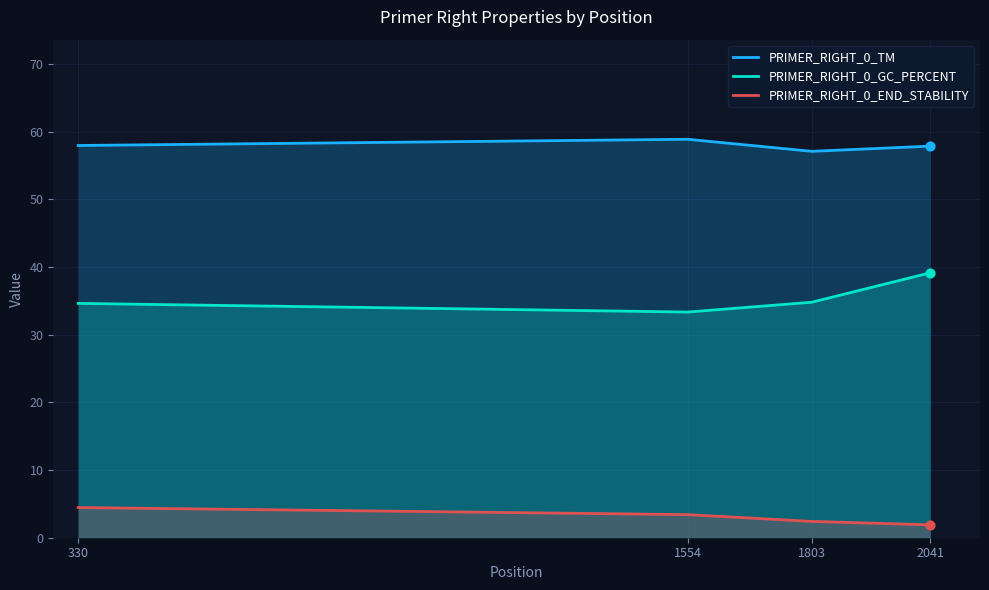

At which category is the sum across all series the highest?

2041